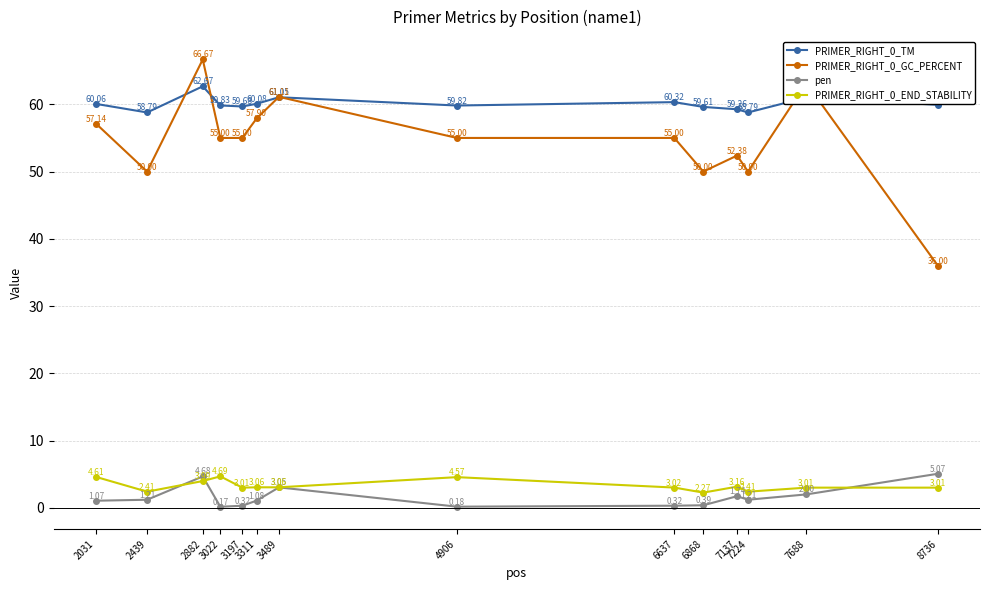

What are all the series names shown in the legend?

PRIMER_RIGHT_0_TM, PRIMER_RIGHT_0_GC_PERCENT, pen, PRIMER_RIGHT_0_END_STABILITY